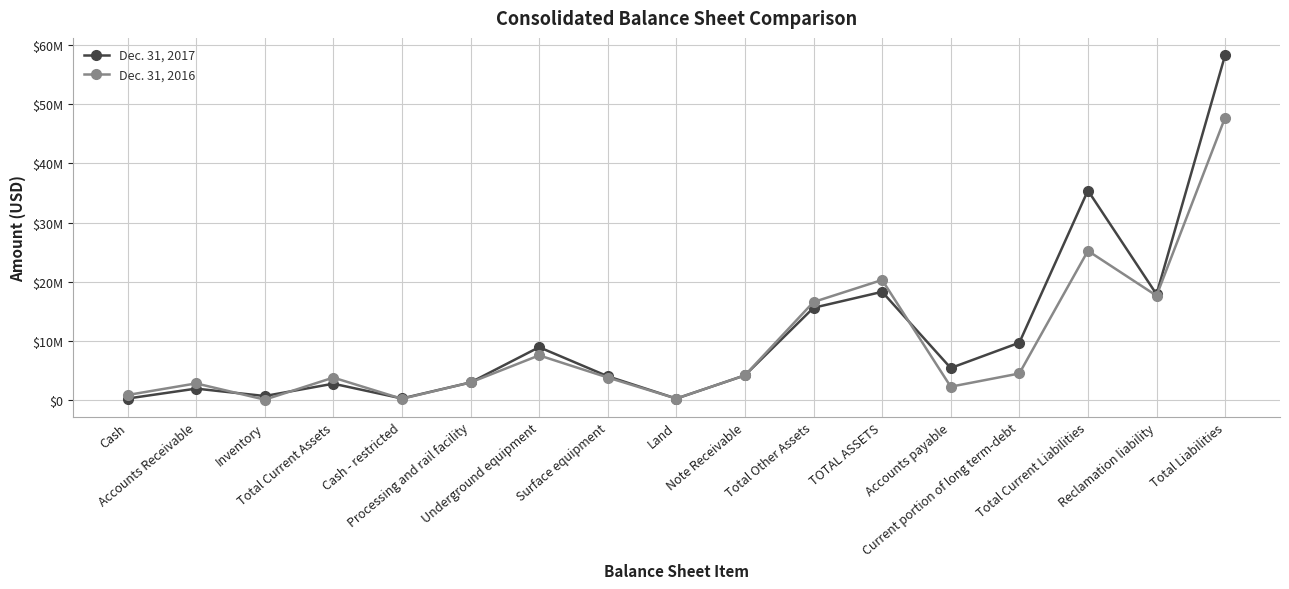

Rank the series by their maximum value, from lowest to highest.

Dec. 31, 2016, Dec. 31, 2017